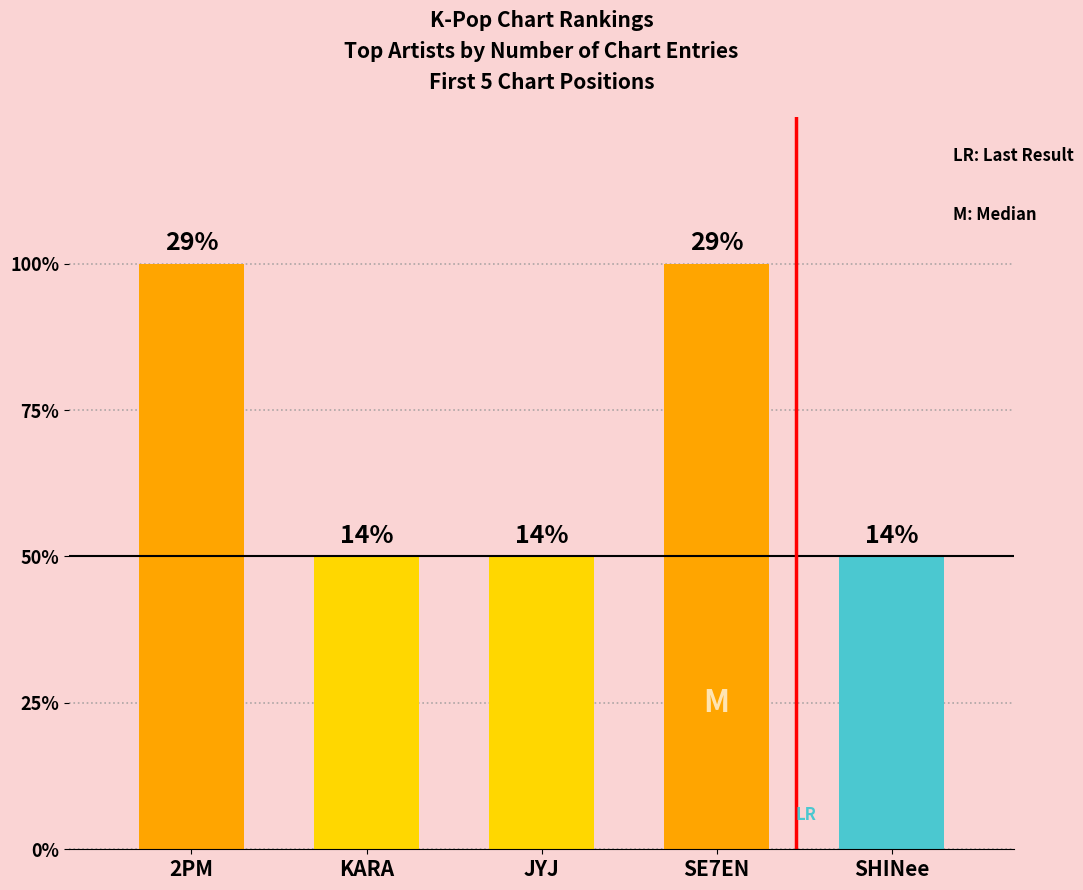

The chart shows a value of 1 at 2PM. True or false?

False